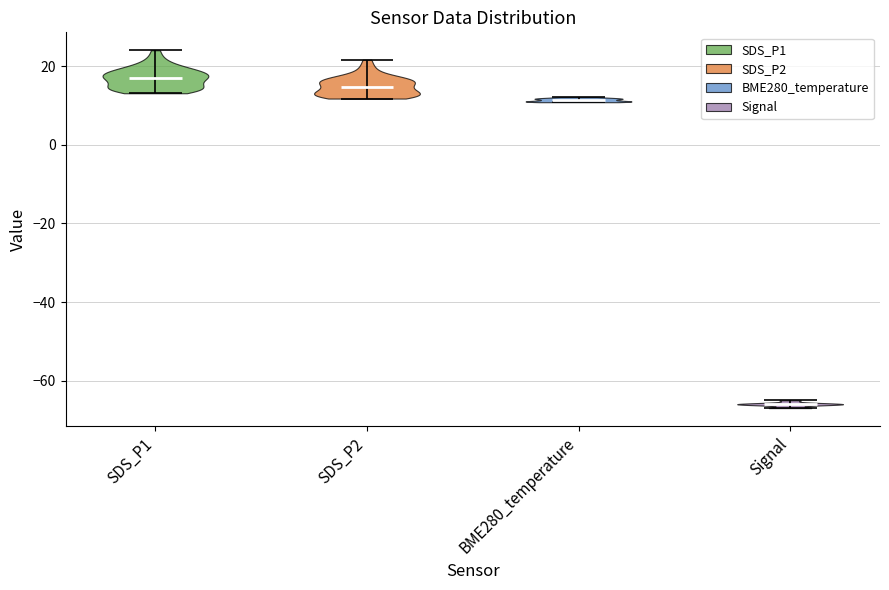

Reading left to right, read every violin against the y-axis: where its median line is, and the lowest and highest points it reaches. The values are not printed on the chart, so give them approximately, as read against the axis.

SDS_P1: median line 16, lowest point 14, highest point 24
SDS_P2: median line 14, lowest point 12, highest point 22
BME280_temperature: median line 12, lowest point 10, highest point 12
Signal: median line -66, lowest point -66, highest point -64